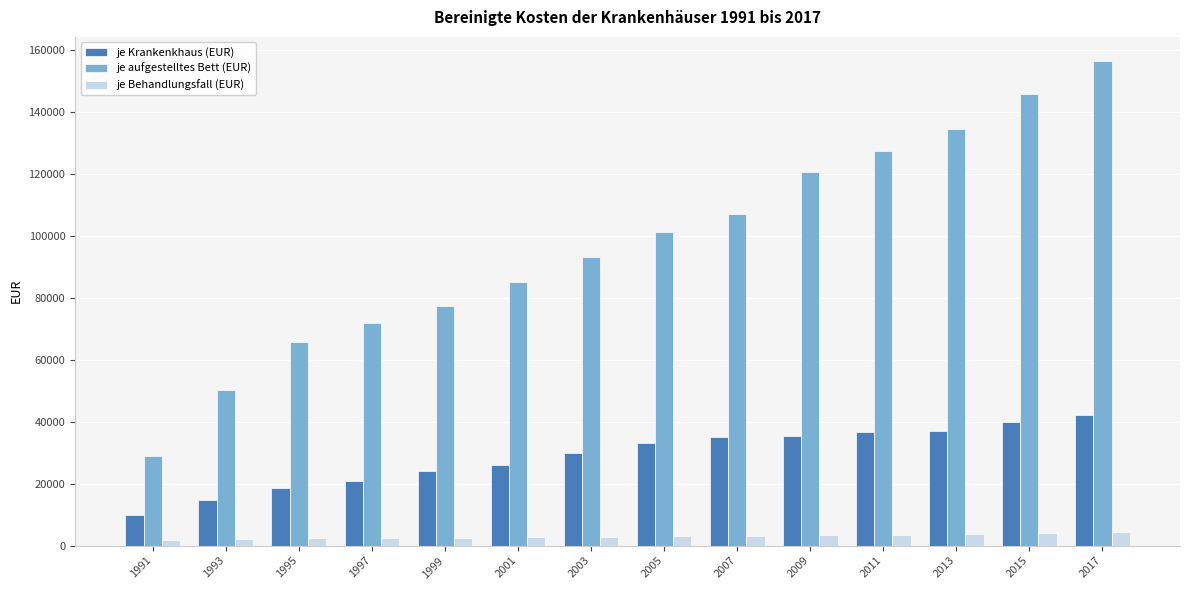

What is the sum of all je Krankenkhaus (EUR) values?

402874.4